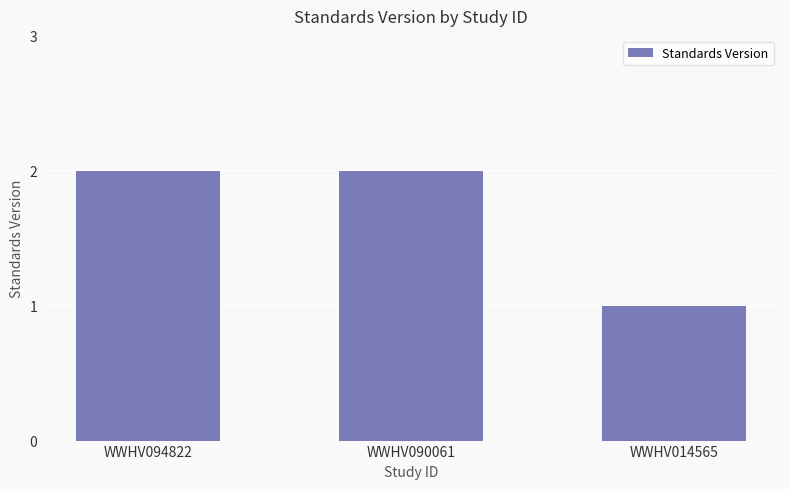

Reading left to right, transcribe all the data shown in this chart.

WWHV094822=2	WWHV090061=2	WWHV014565=1